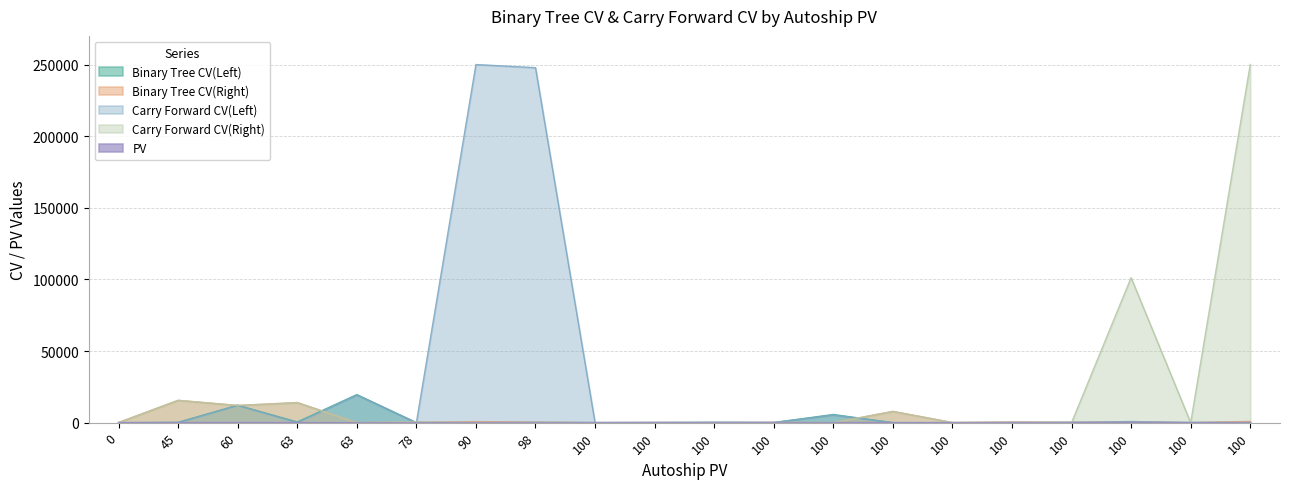

After their last crossing, which series has the higher values: Carry Forward CV(Left) or Carry Forward CV(Right)?

Carry Forward CV(Right)